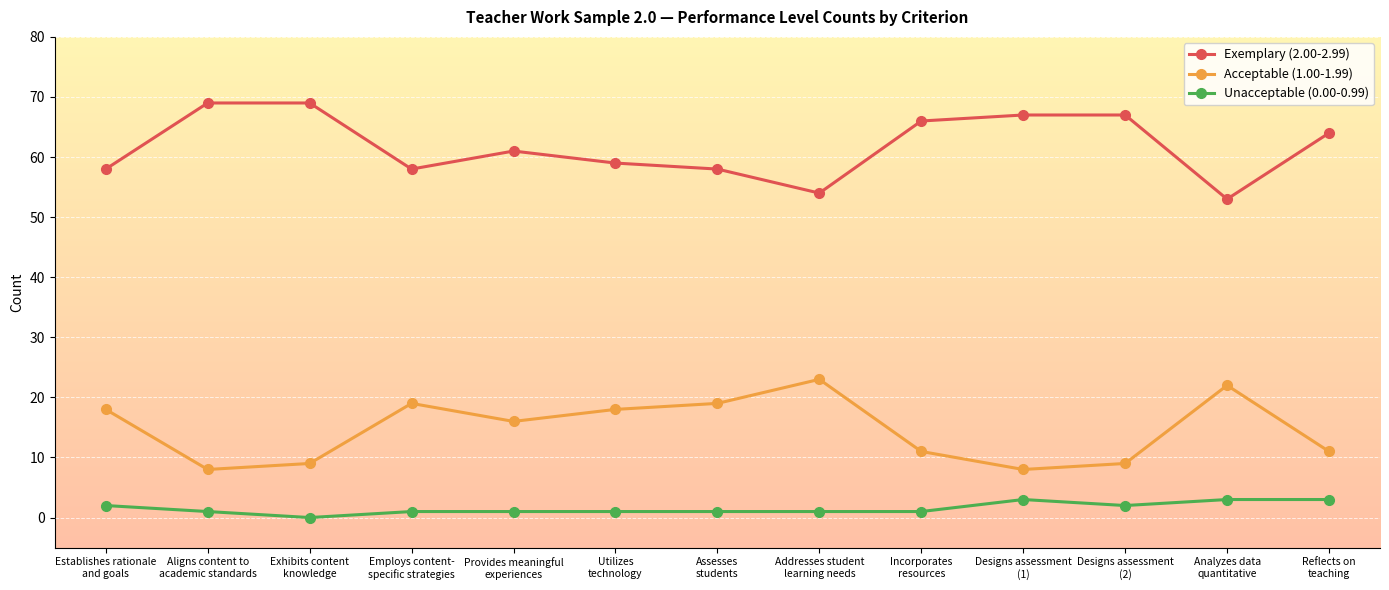

True or false: Acceptable (1.00-1.99) has more than 0 points higher than both neighbors.

True